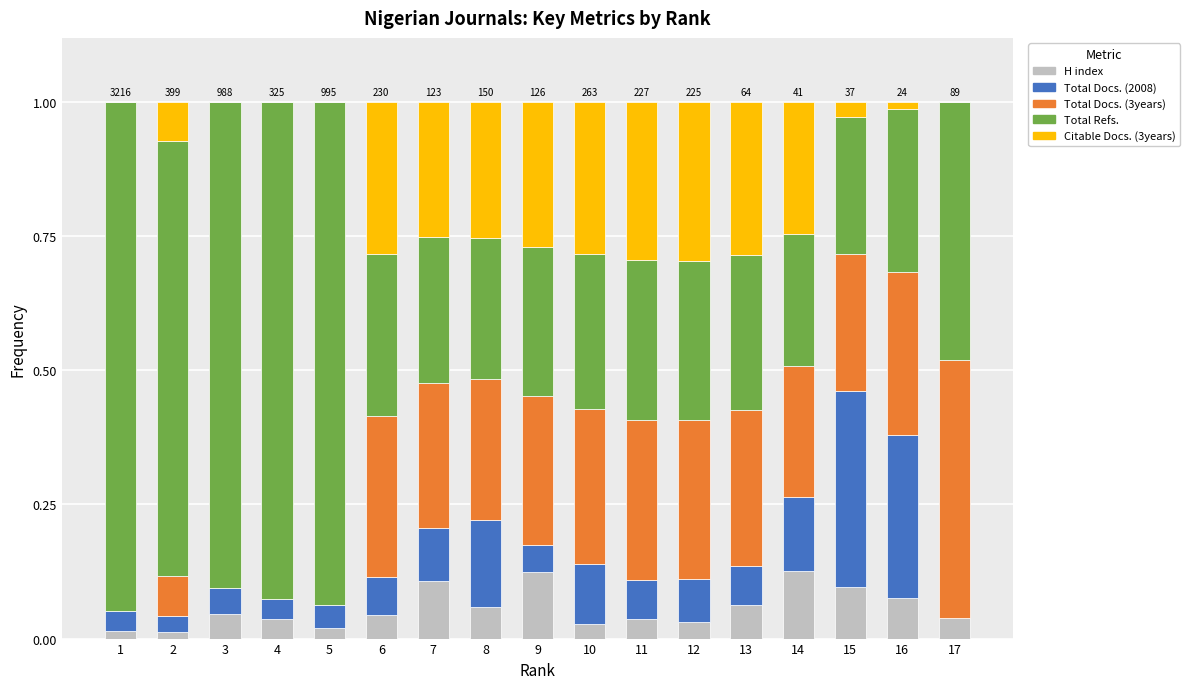

What is the total value across all series at 6?

1.0